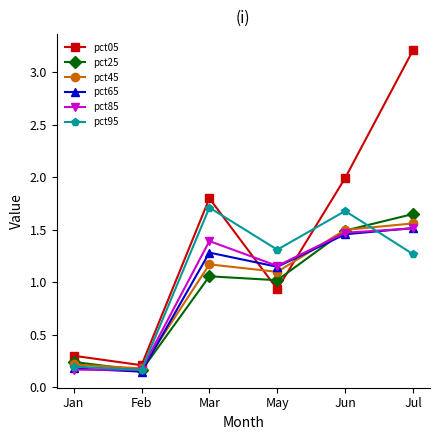

At which label is pct25 closest to 0?

Feb